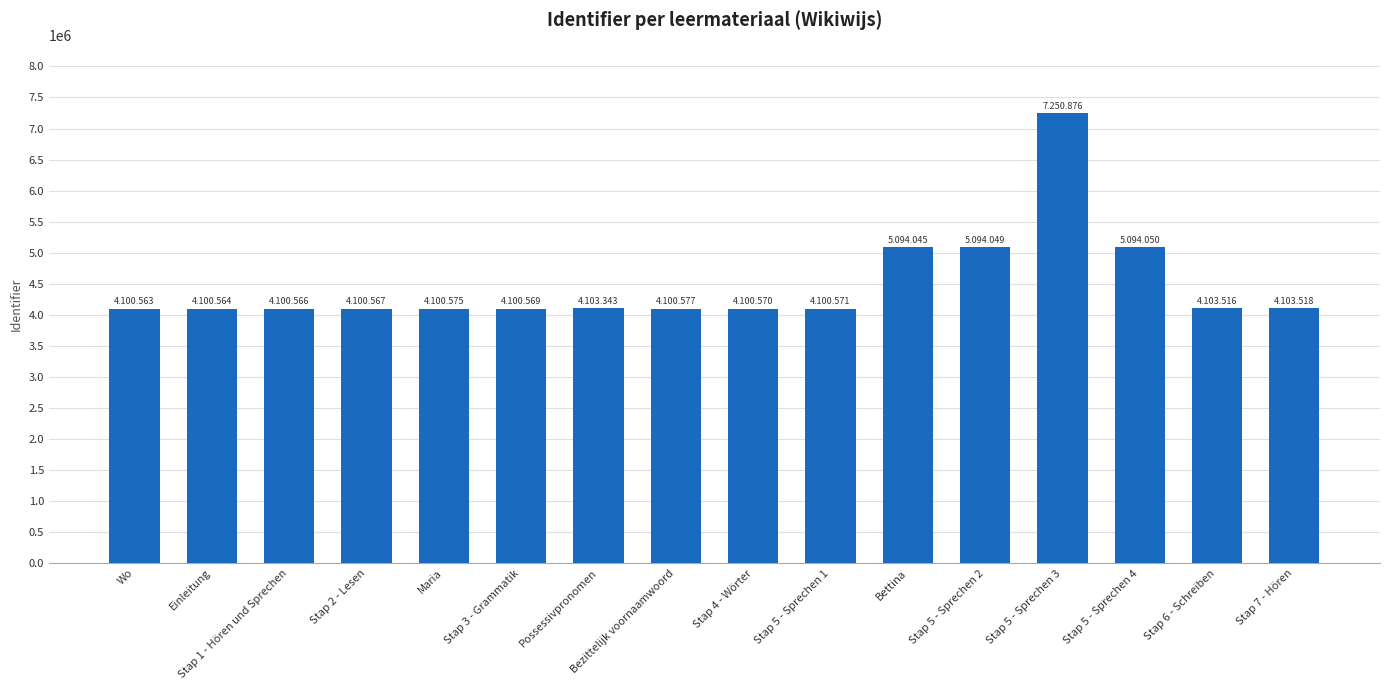

How many values are below 4100577?

8